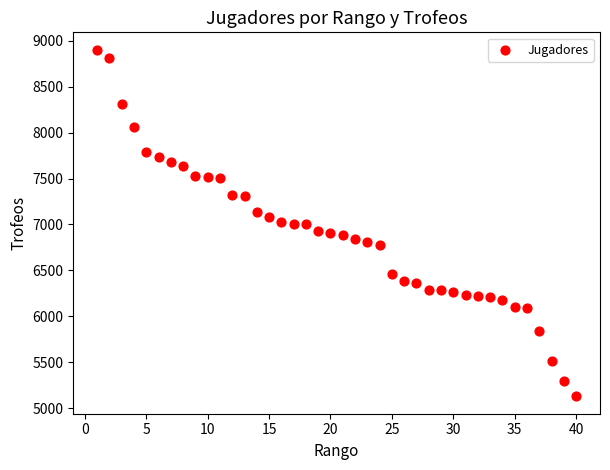

What is the range of X values (max minus min)?

39